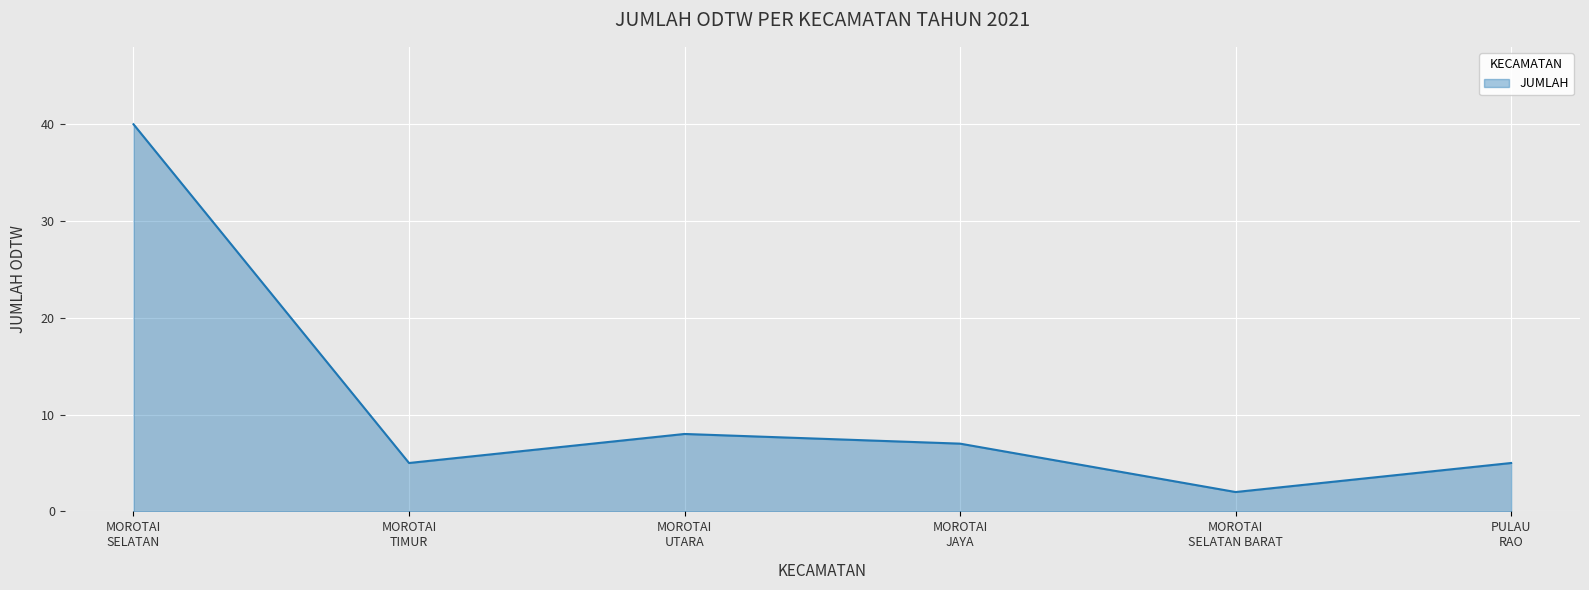

At which label is the value closest to 21?

MOROTAI
UTARA